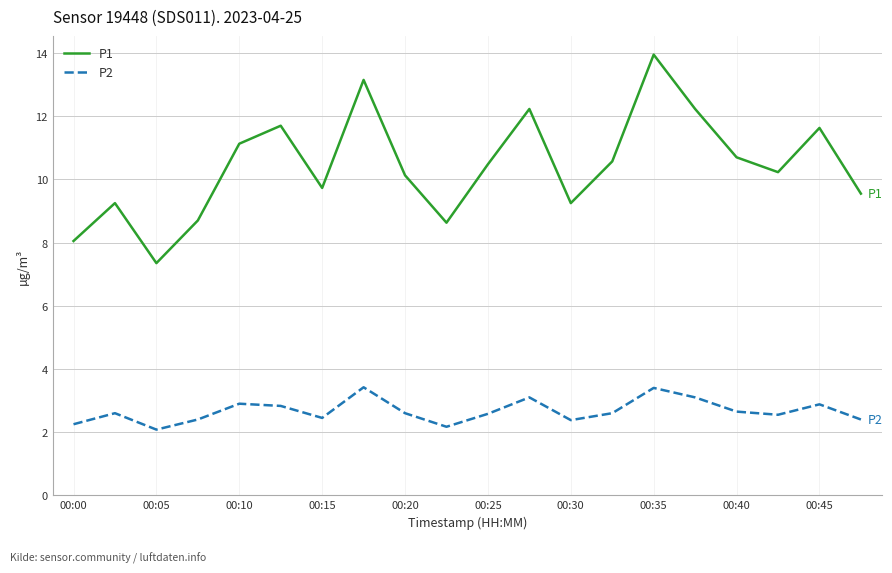

What is the lowest value of the P2 series?

2.1